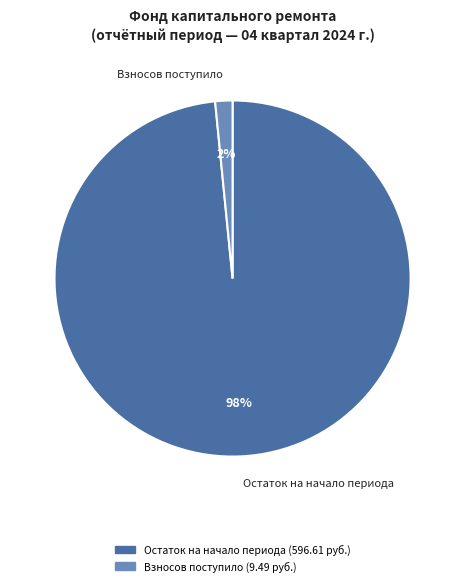

How many slices are in this pie chart?

2